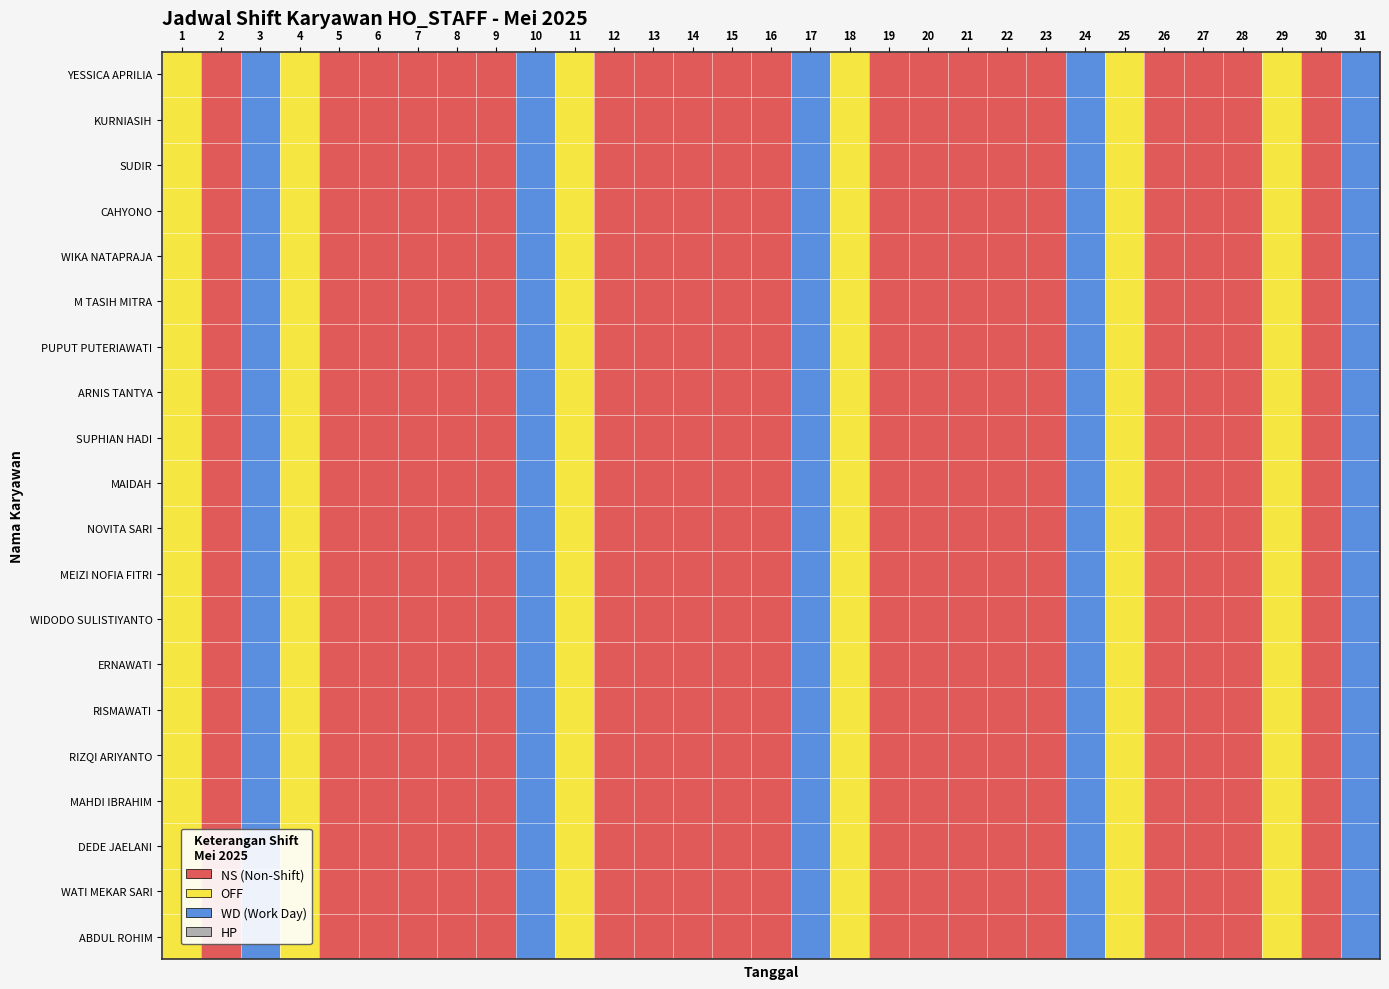

Which series has the largest total across all categories?

YESSICA APRILIA